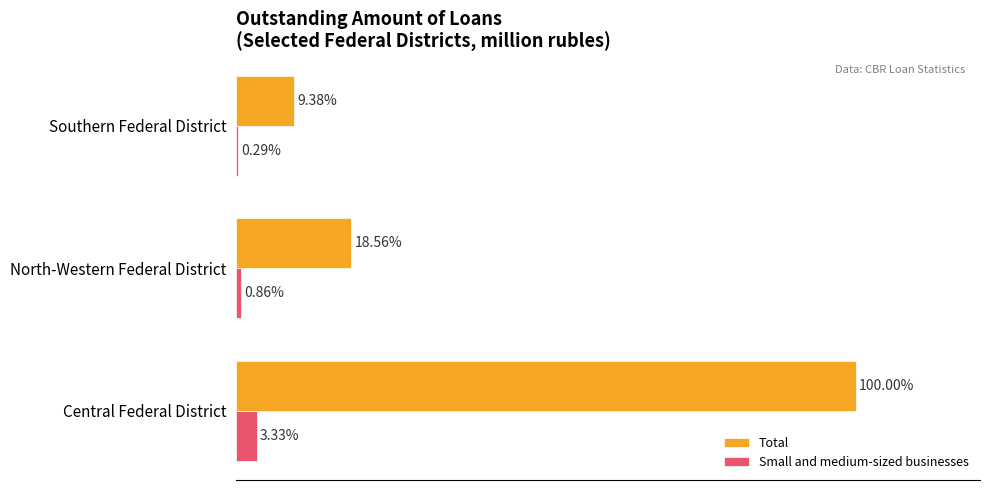

What are all the series names shown in the legend?

Total, Small and medium-sized businesses